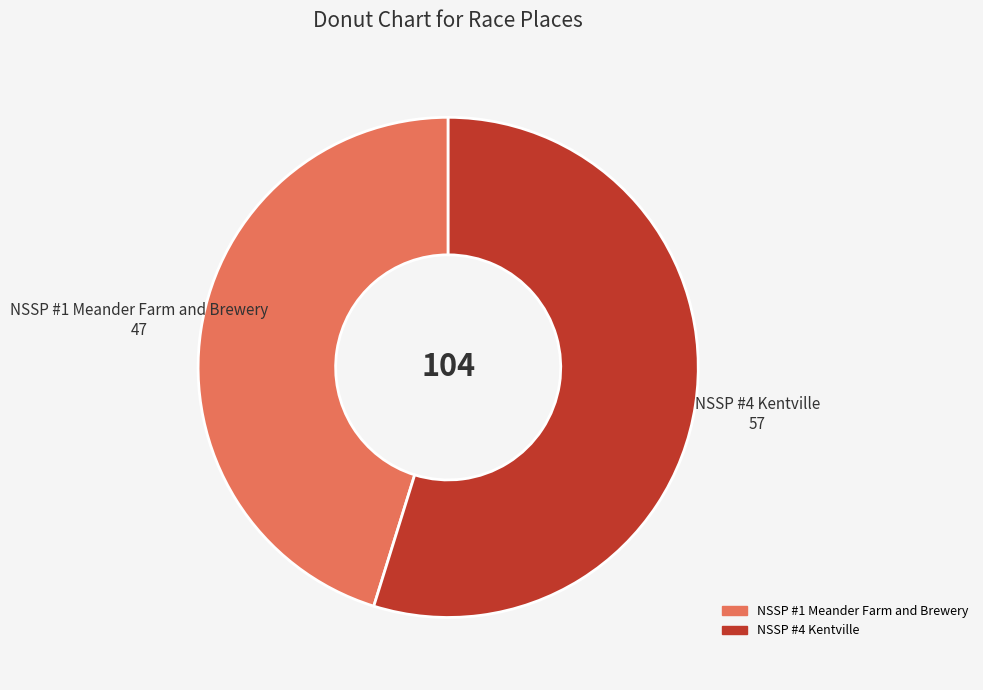

How many slices are in this pie chart?

2